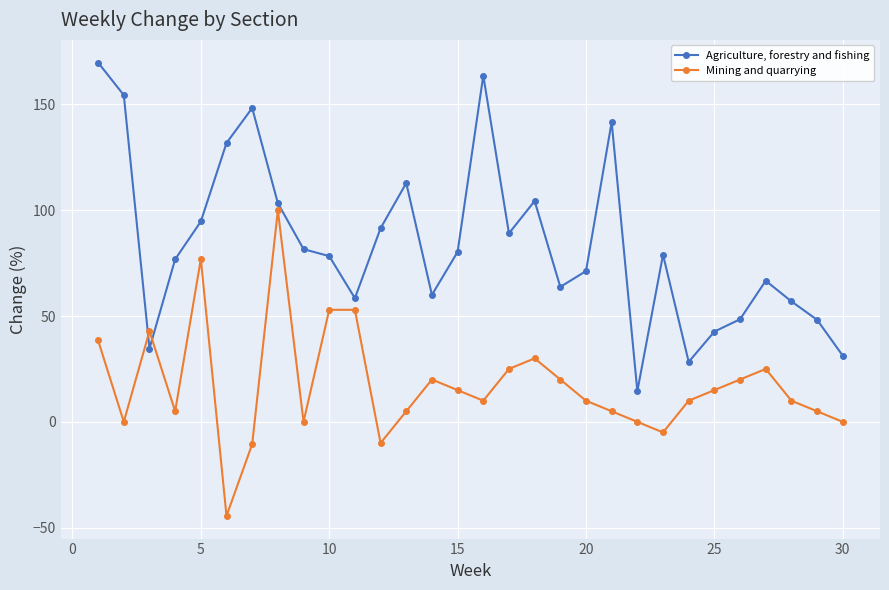

What is the difference between the maximum and minimum values in the Mining and quarrying series?

144.4